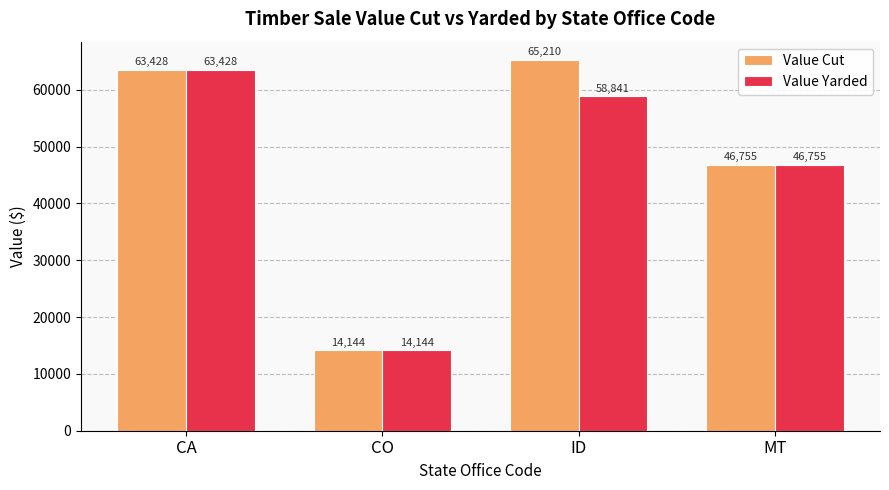

How many values in the Value Cut series are below 63427?

2